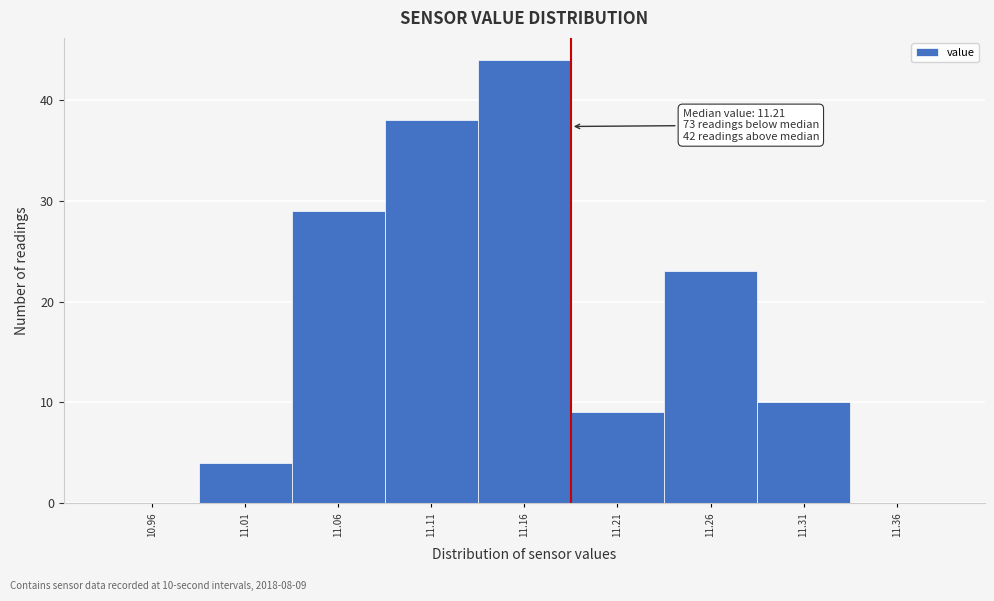

Reading right to left, transcribe all the data shown in this chart.

11.36=0	11.31=10	11.26=23	11.21=9	11.16=44	11.11=38	11.06=29	11.01=4	10.96=0